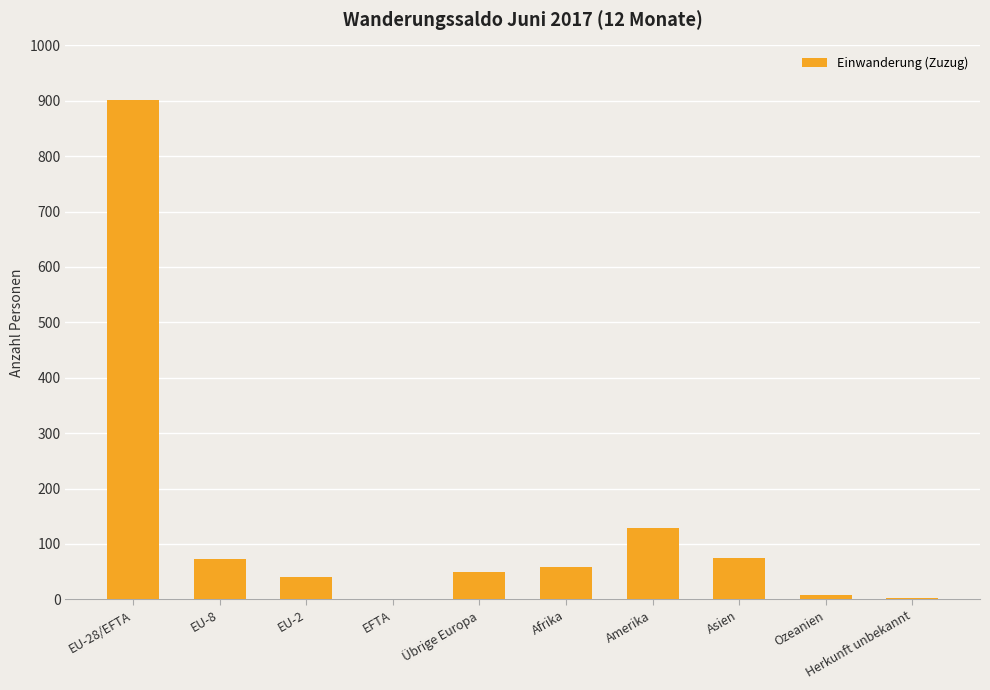

What is the sum of all values?

1337